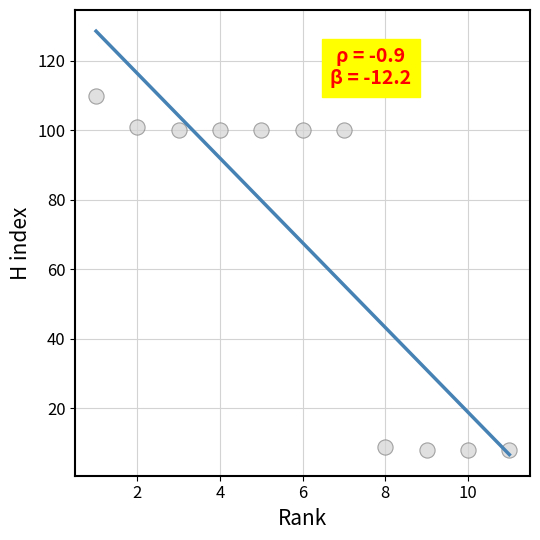

What is the average Y value?

68